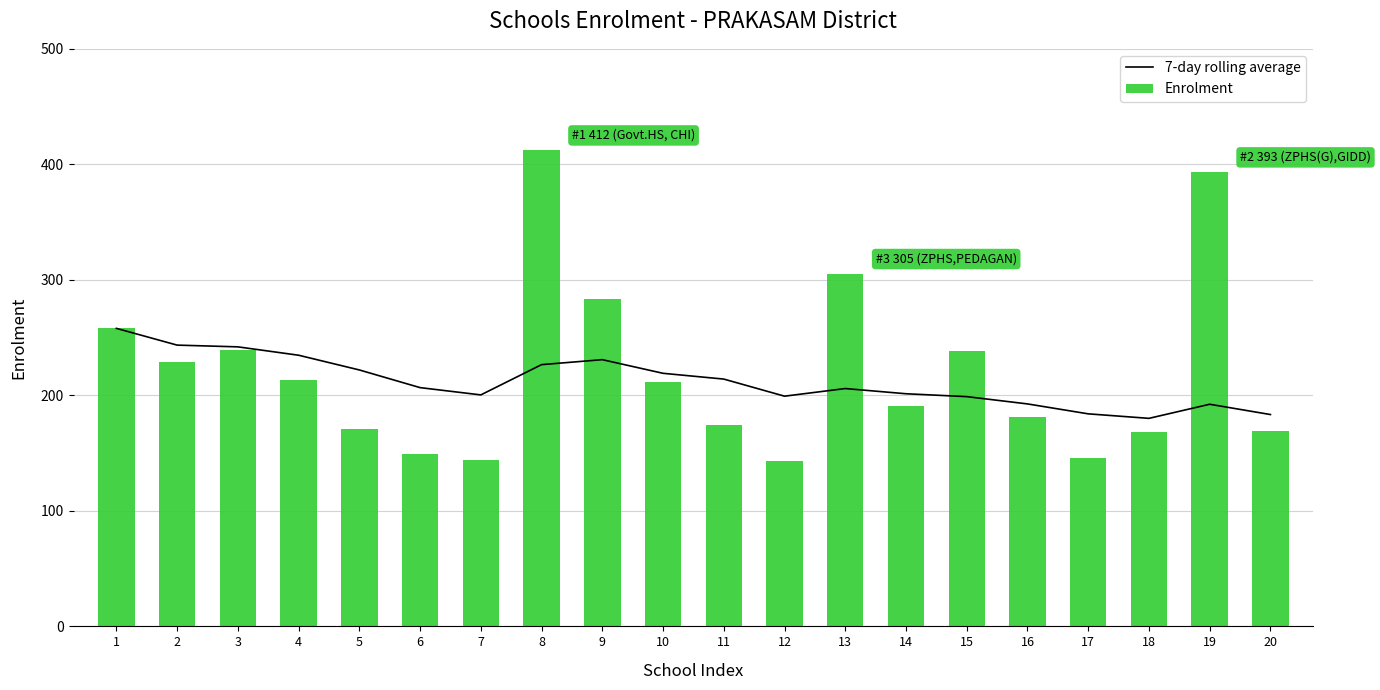

Reading right to left, what are all the values shown in this chart?

7-day rolling average: 183.4	192.3	180.1	184.0	192.6	198.9	201.4	205.9	199.3	214.1	219.1	230.9	226.6	200.4	206.7	222.0	234.8	242.0	243.5	258.0
Enrolment: 169.0	393.0	168.0	146.0	181.0	238.0	191.0	305.0	143.0	174.0	212.0	283.0	412.0	144.0	149.0	171.0	213.0	239.0	229.0	258.0